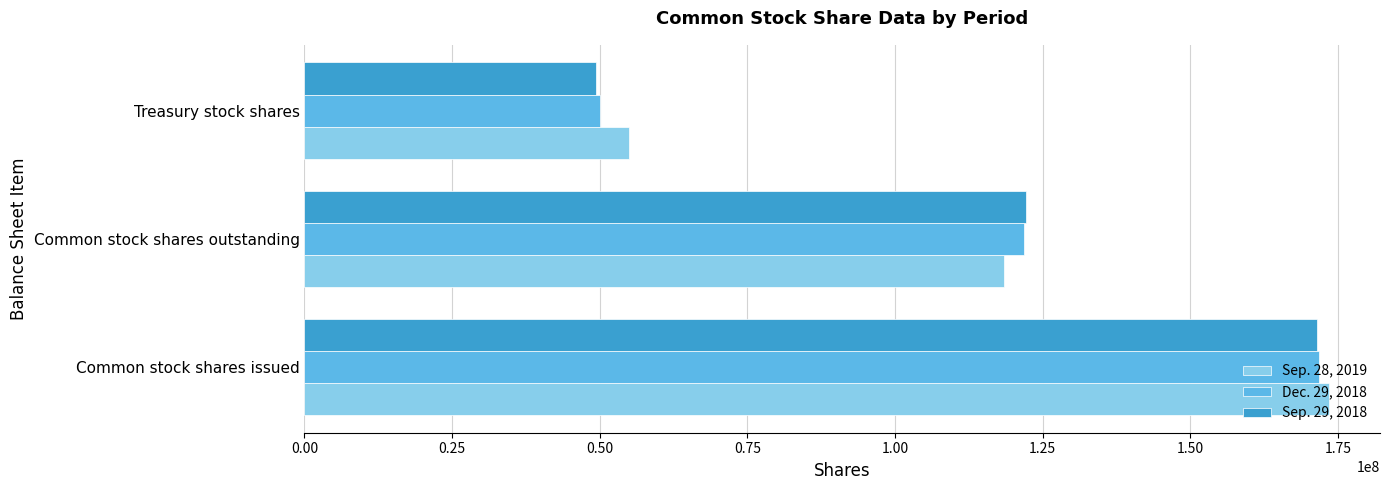

Is it true that Sep. 28, 2019 equals 282742066 at Common stock shares issued?

False